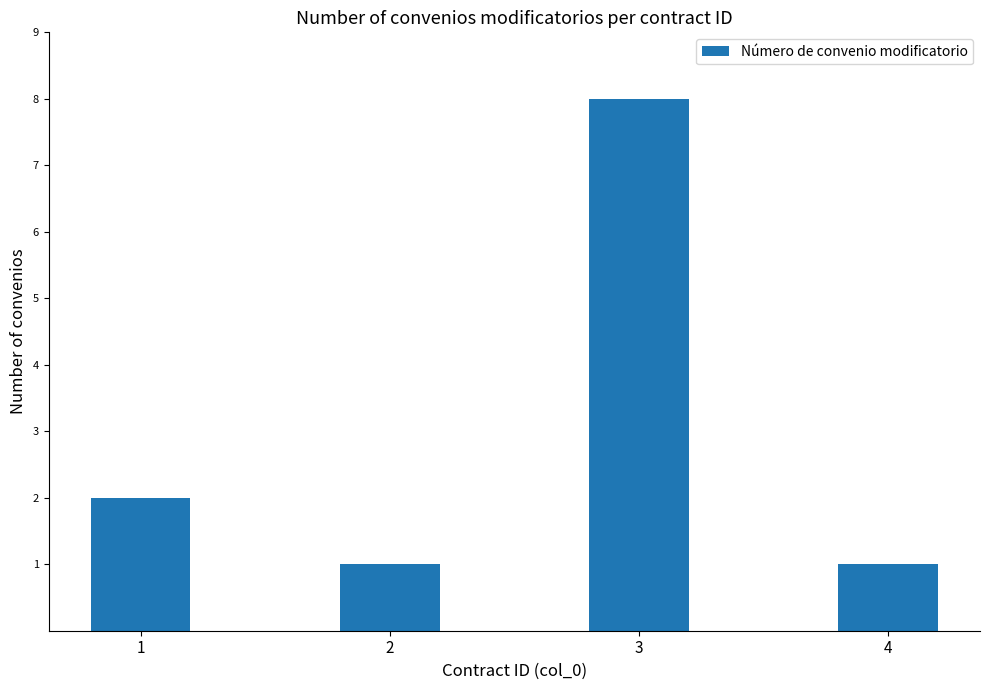

Approximately how many times larger is the value at 2 compared to 1?

0.5